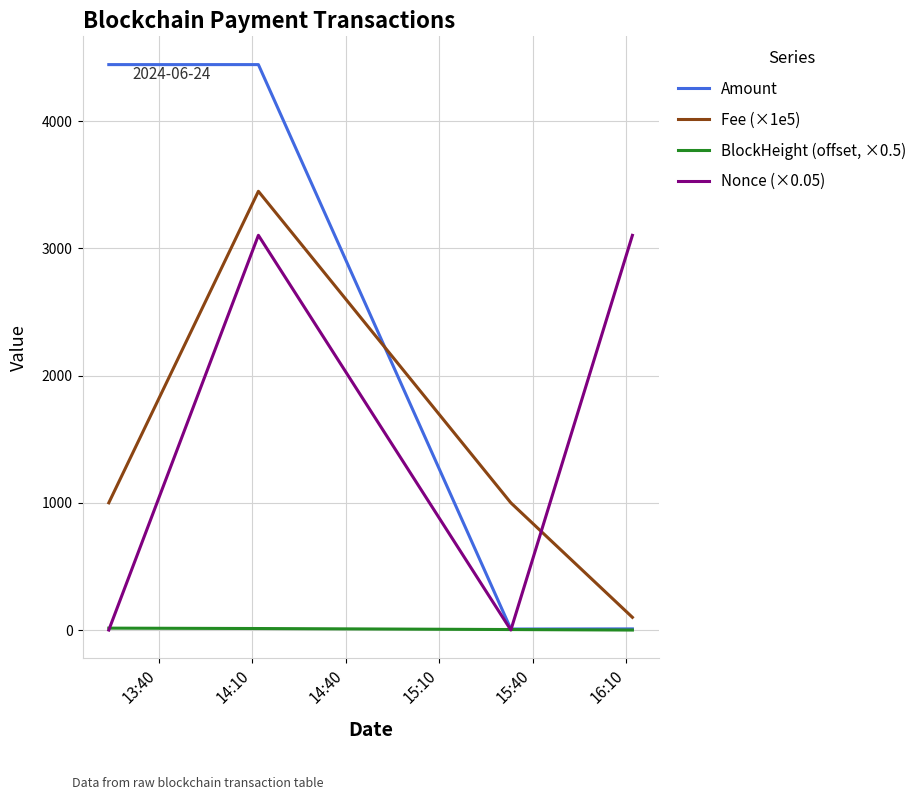

What is the difference between the maximum and minimum values in the BlockHeight (offset, ×0.5) series?

15.0